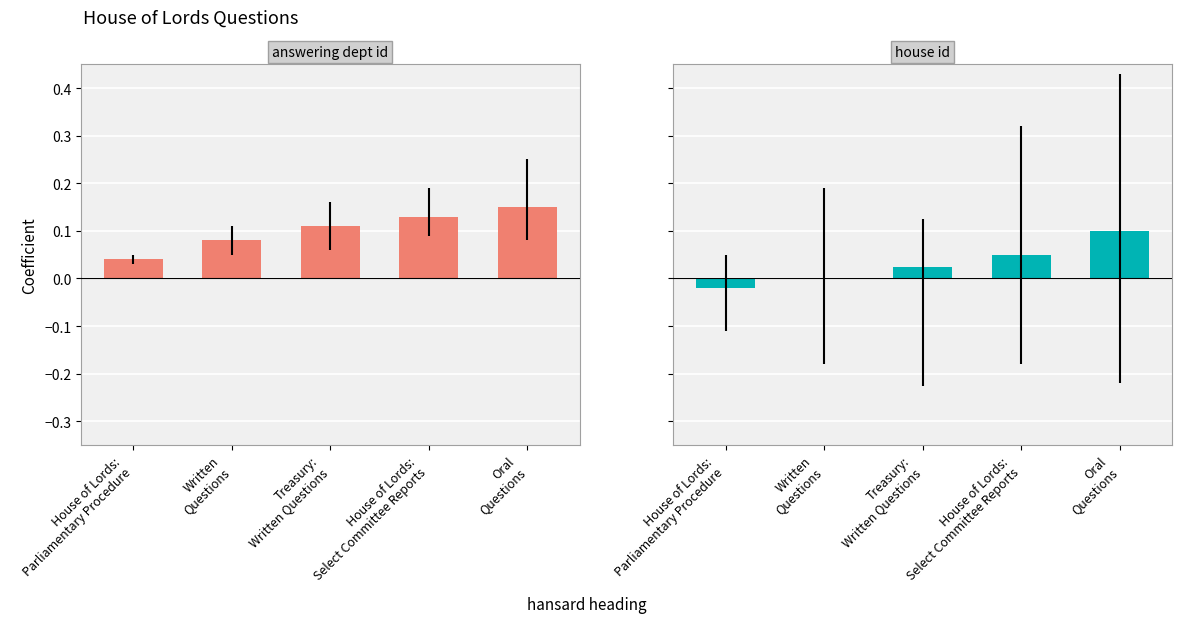

Reading left to right, list all the values displayed in this chart.

answering dept id: House of Lords:
Parliamentary Procedure=0.0	Written
Questions=0.1	Treasury:
Written Questions=0.1	House of Lords:
Select Committee Reports=0.1	Oral
Questions=0.1
house id: House of Lords:
Parliamentary Procedure=-0.0	Written
Questions=0.0	Treasury:
Written Questions=0.0	House of Lords:
Select Committee Reports=0.1	Oral
Questions=0.1